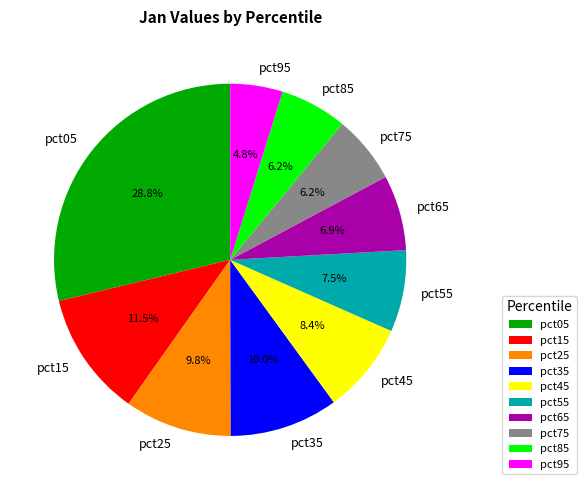

To the nearest percent, what percentage of the pie is pct65?

7%